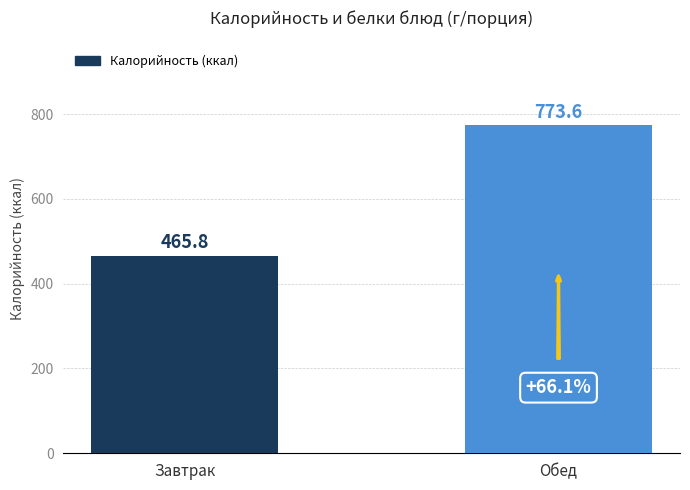

Does the chart contain any negative values?

No